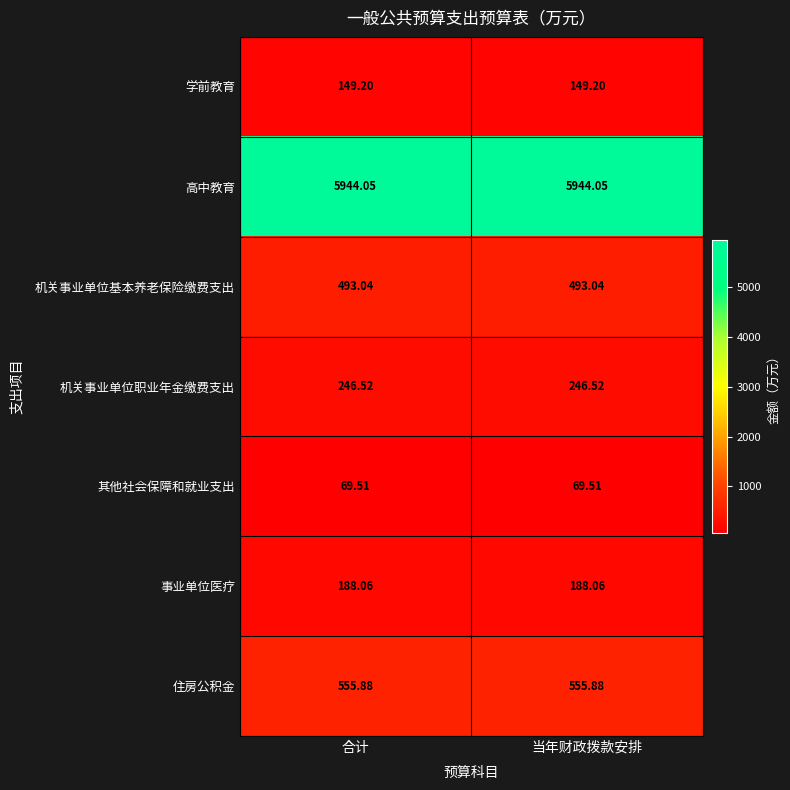

Rank the series by their maximum value, from highest to lowest.

高中教育, 住房公积金, 机关事业单位基本养老保险缴费支出, 机关事业单位职业年金缴费支出, 事业单位医疗, 学前教育, 其他社会保障和就业支出